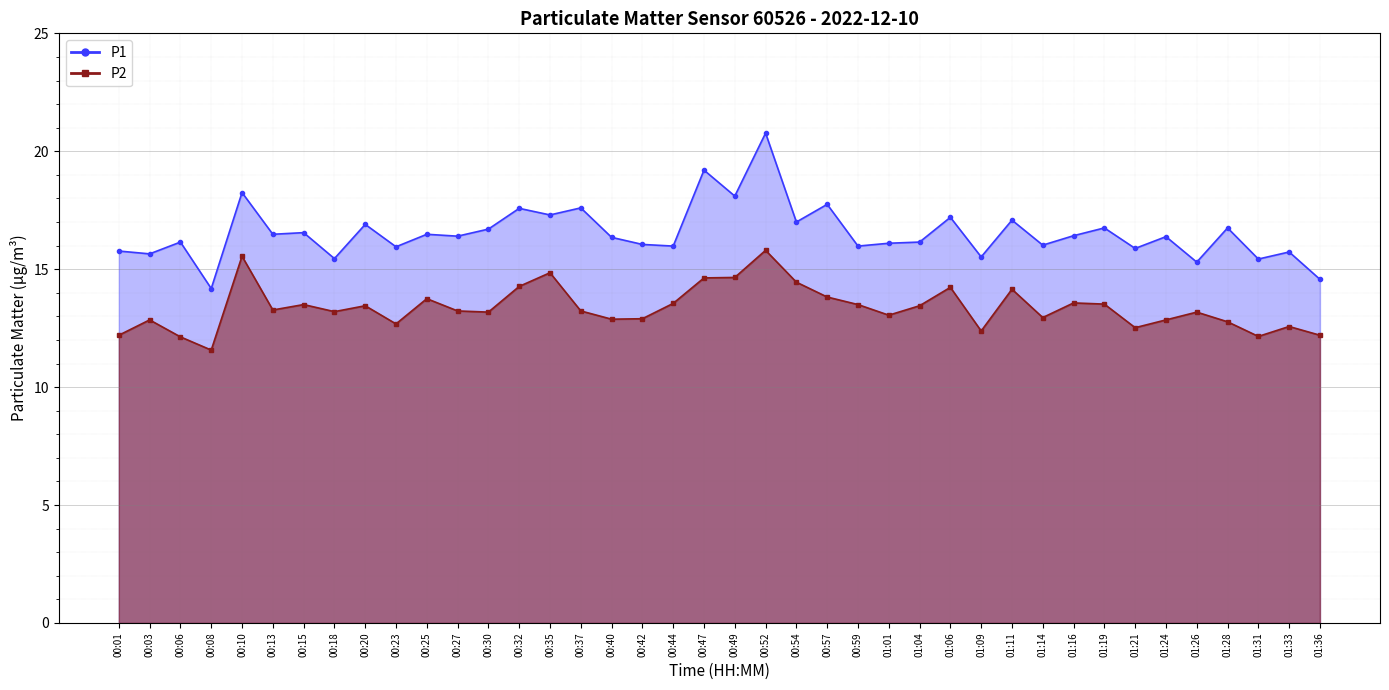

How many distinct data groups are displayed?

2